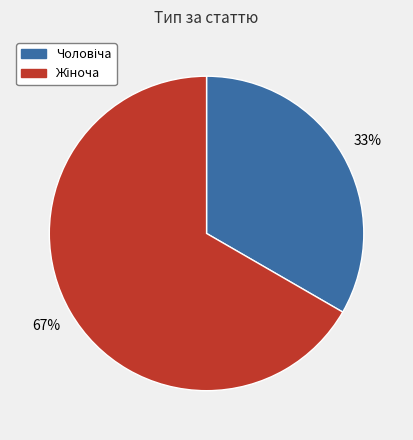

Does any single category account for the majority?

Yes